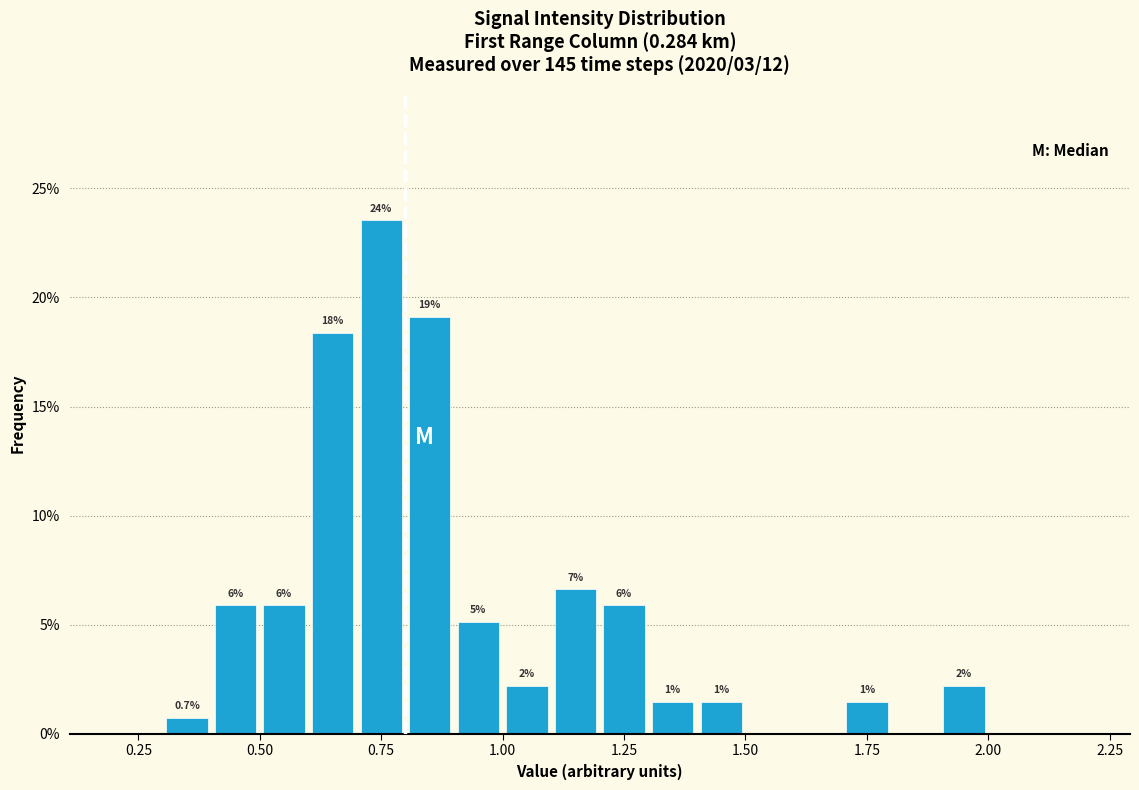

Around what value on the x-axis is the tallest bar? Give the approximate position of its centre, as read against the axis.

0.75